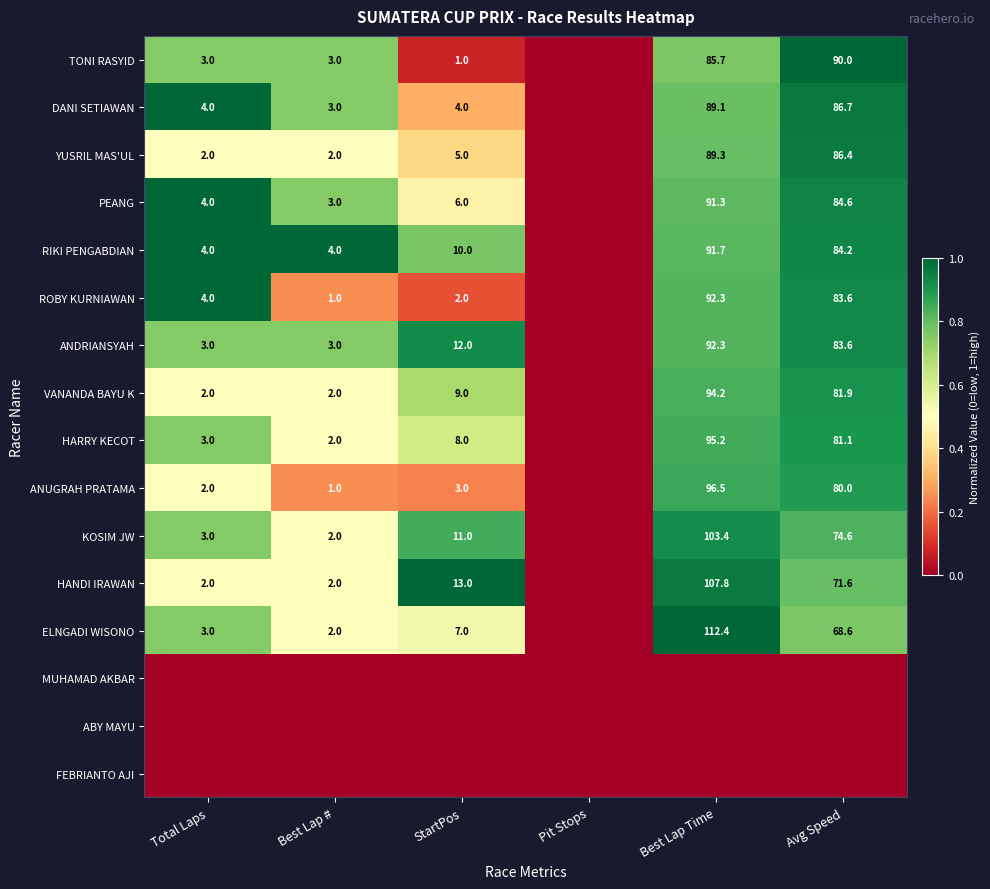

True or false: ROBY KURNIAWAN has a value of 39.1 at Avg Speed.

False